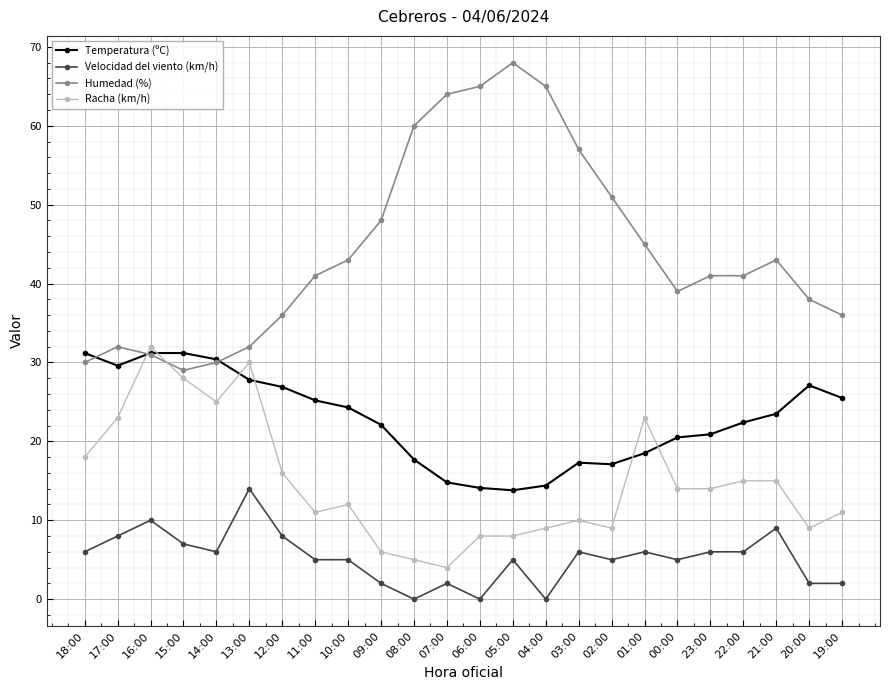

How many times do Racha (km/h) and Temperatura (ºC) cross each other?

6